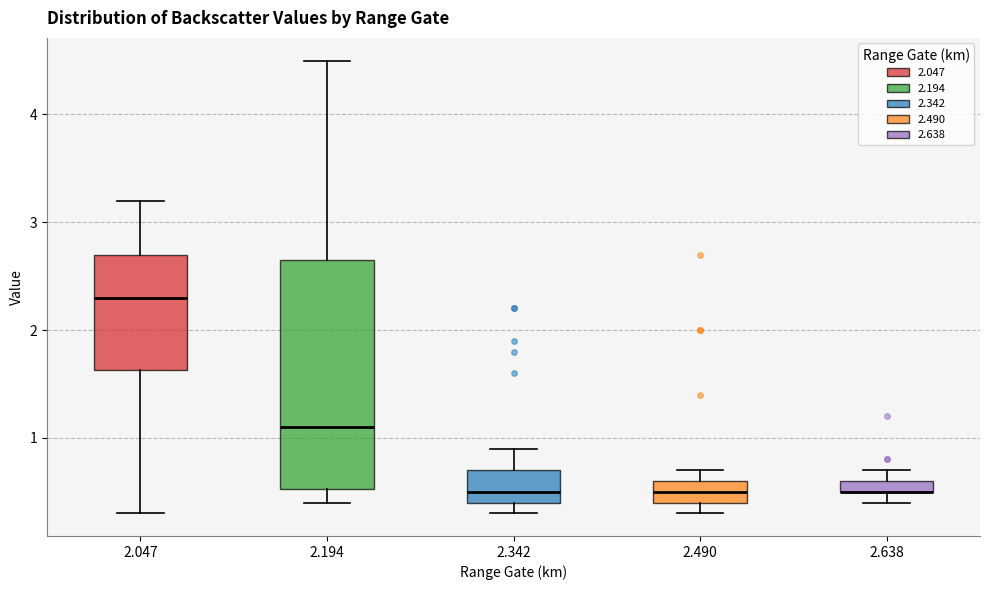

Where does the lower whisker of the box at x = 2.047 end on the y-axis? The values are not printed on the chart, so give them approximately, as read against the axis.

0.3